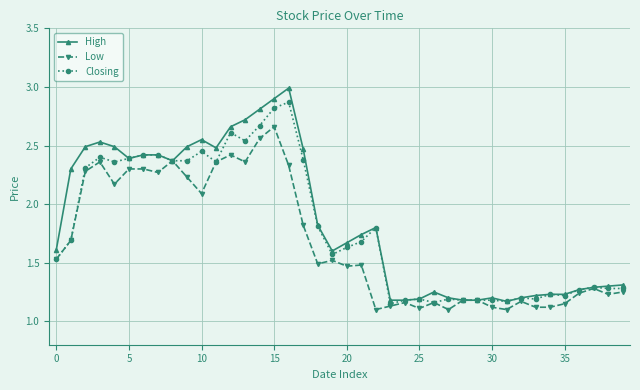

What are all the series names shown in the legend?

High, Low, Closing